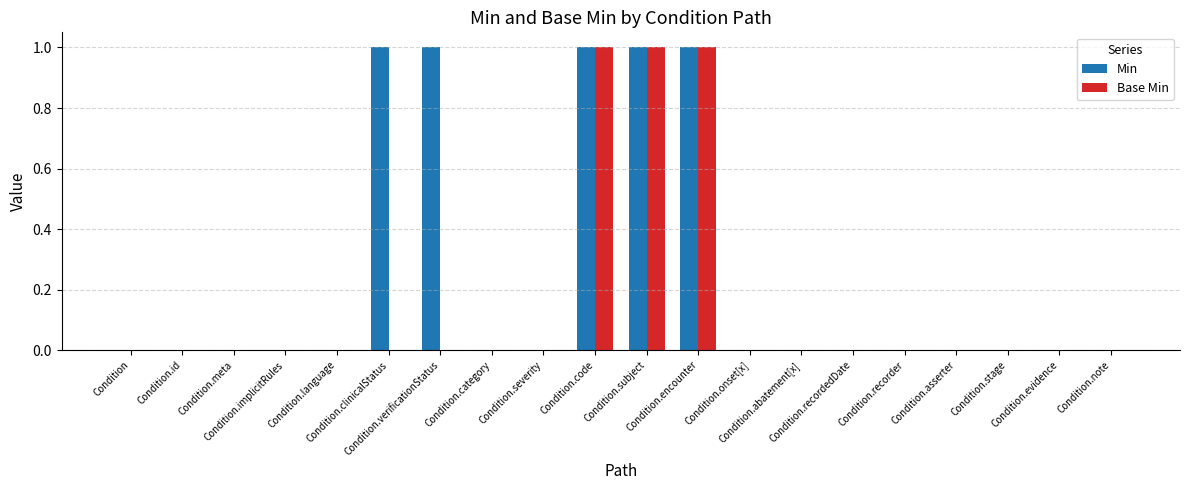

Which series has the largest total across all categories?

Min